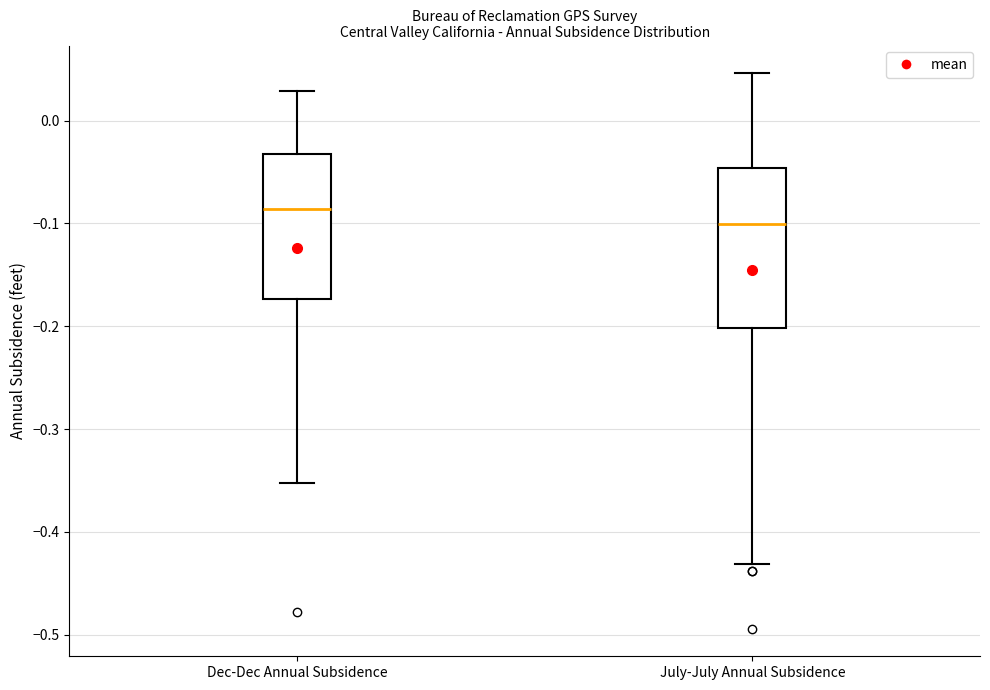

Reading left to right, transcribe this box plot: for each box, give where its median line is, the range the box spans, and where its two whiskers end, as read against the y-axis. The values are not printed on the chart, so give them approximately, as read against the axis.

Dec-Dec Annual Subsidence: median -0.09, box -0.17 to -0.03, whiskers -0.35 to 0.03
July-July Annual Subsidence: median -0.10, box -0.20 to -0.05, whiskers -0.43 to 0.05